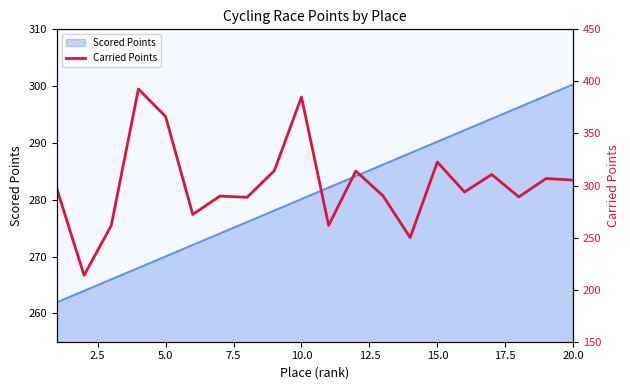

The value of Scored Points at 20.0 is 300.3. True or false?

True